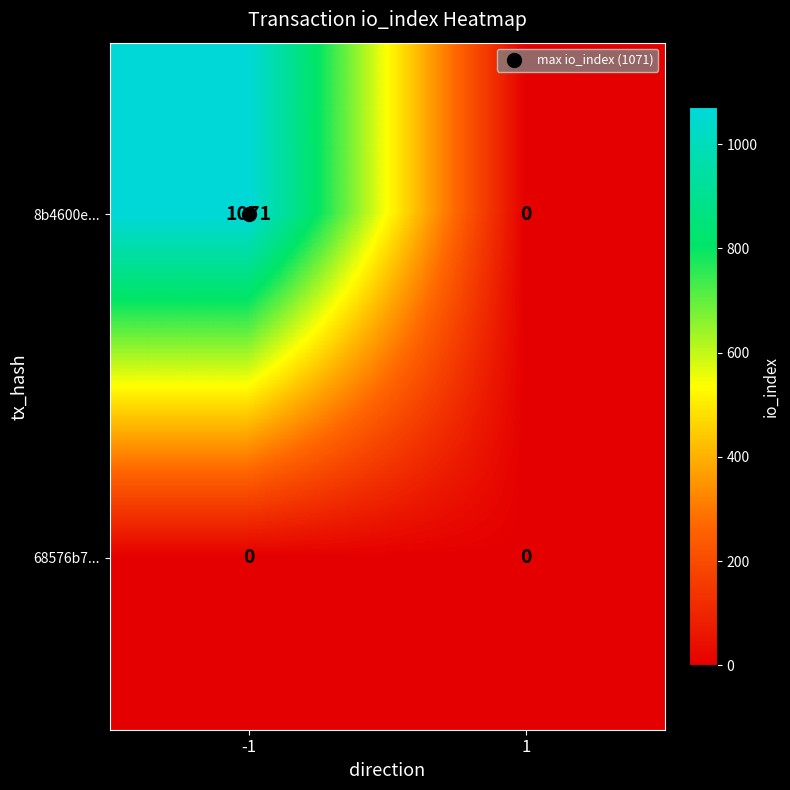

Rank the categories by 8b4600e... value from highest to lowest.

-1, 1